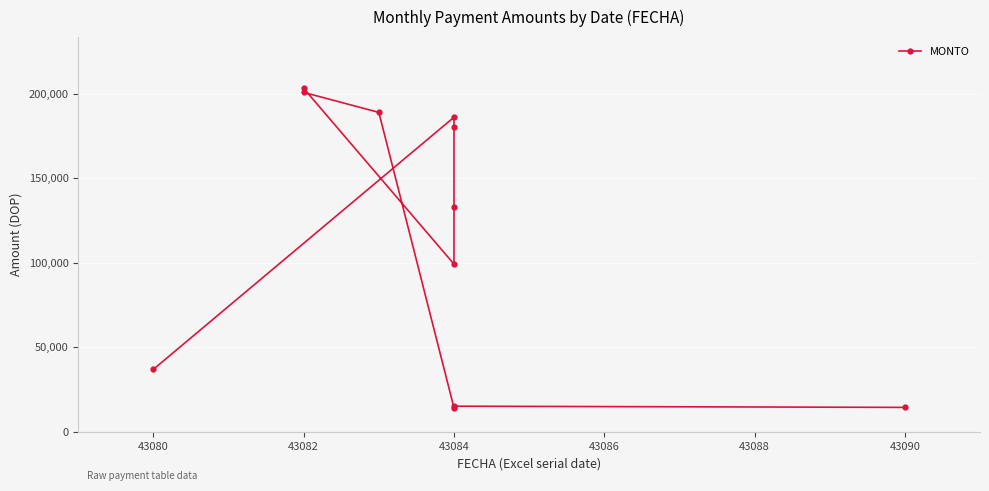

Is this an area chart (filled region under the line)?

No